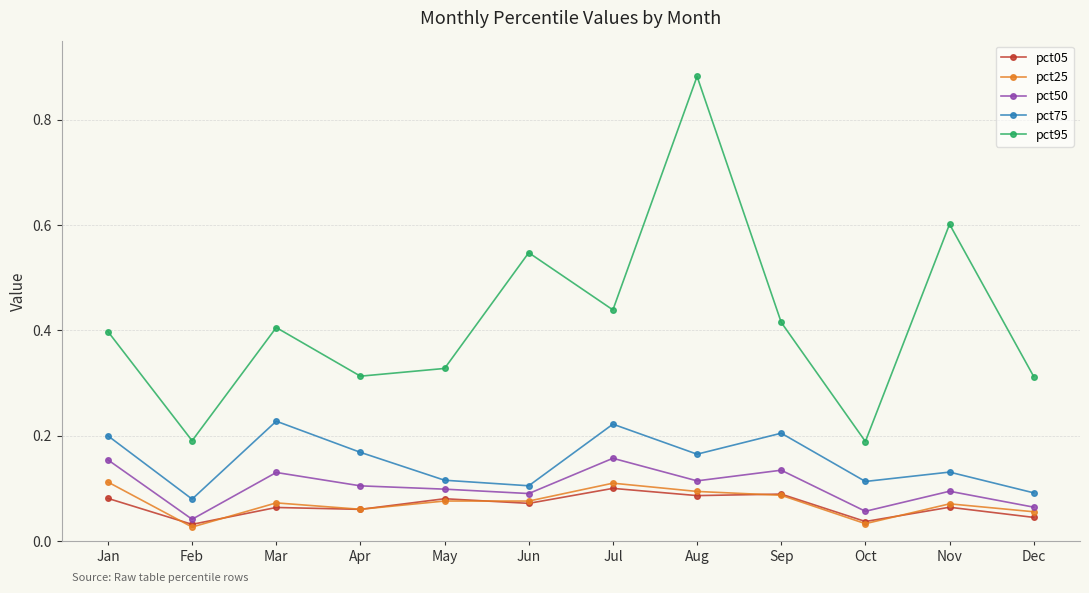

True or false: pct95 and pct25 intersect in this chart.

False